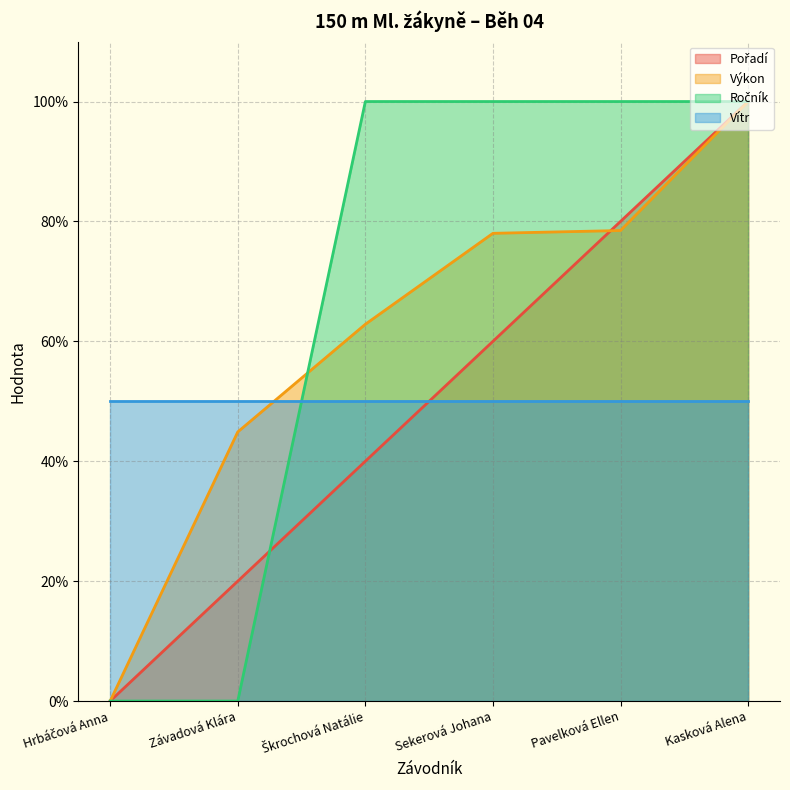

At which label does Pořadí reach its minimum?

Hrbáčová Anna